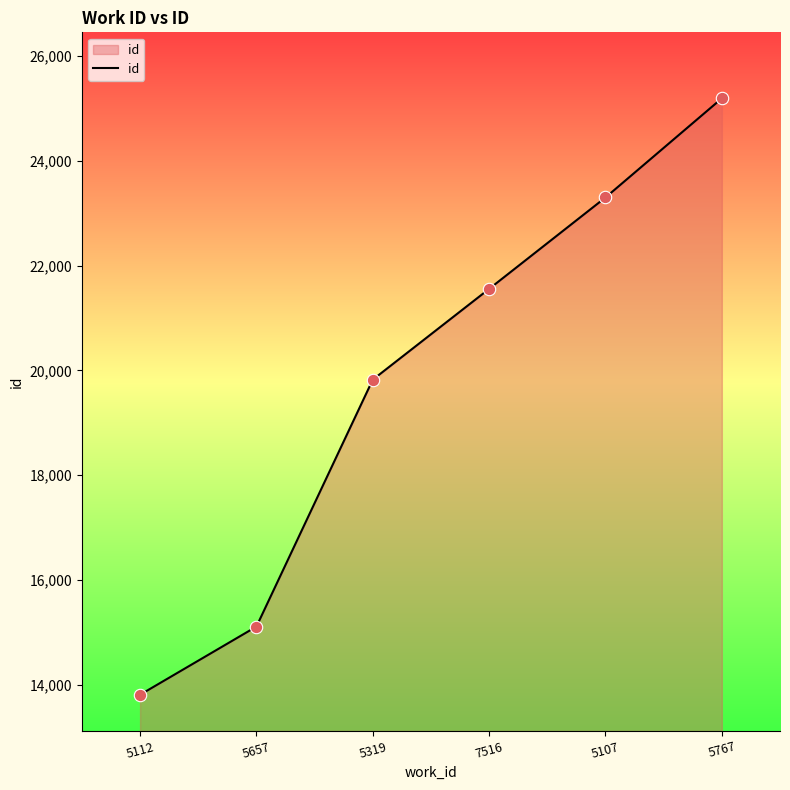

Approximately how many times larger is the value at 7516 compared to 5767?

0.9